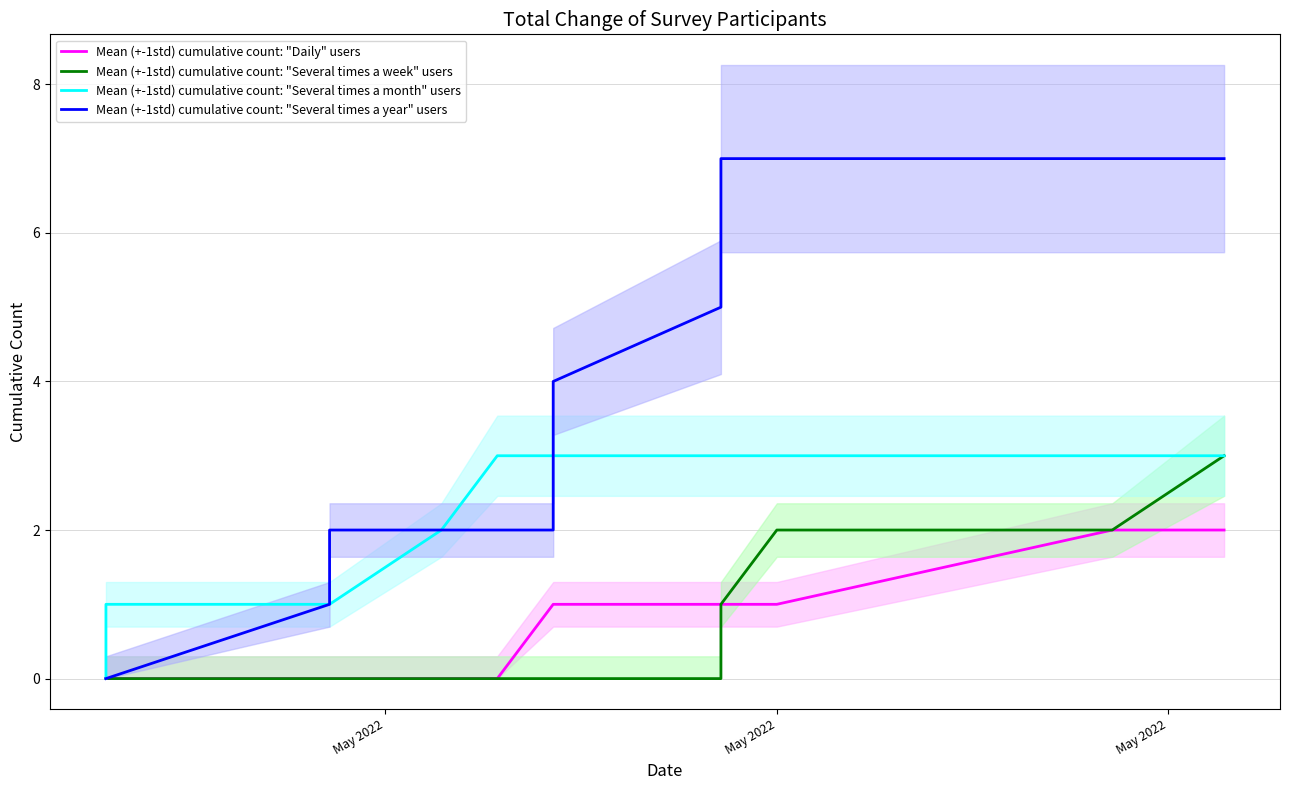

True or false: Mean (+-1std) cumulative count: "Several times a month" users has a value of 3 at 14.

True